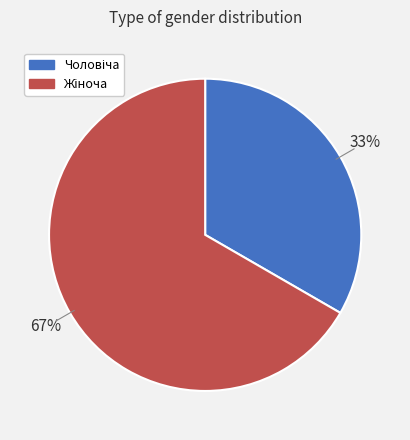

To the nearest percent, what is the average slice percentage?

50%